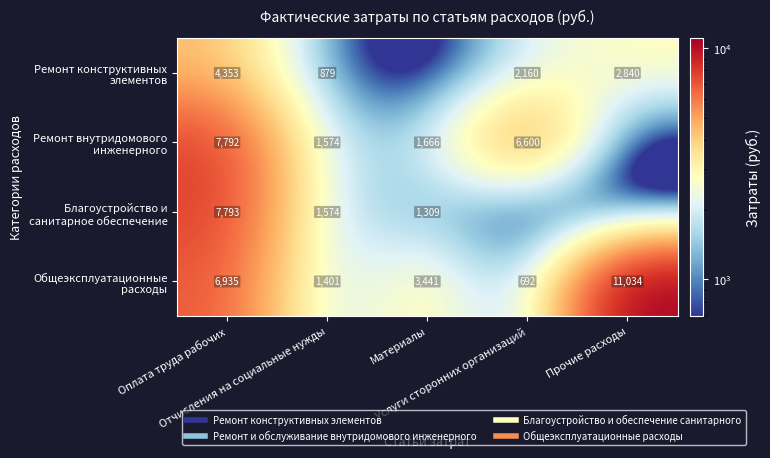

True or false: Ремонт конструктивных элементов has a value of 2160.0 at Услуги сторонних организаций.

True